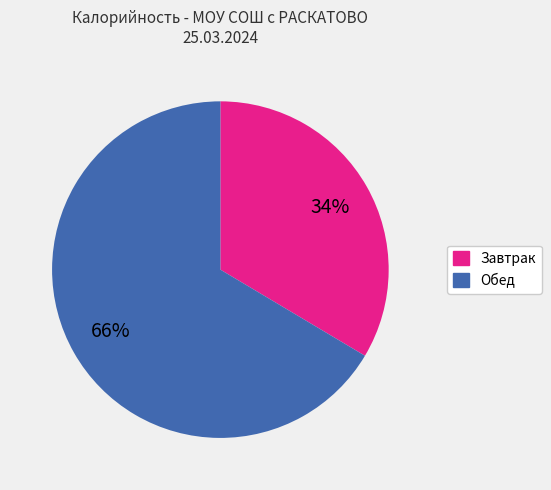

Is there a majority slice in this chart?

Yes